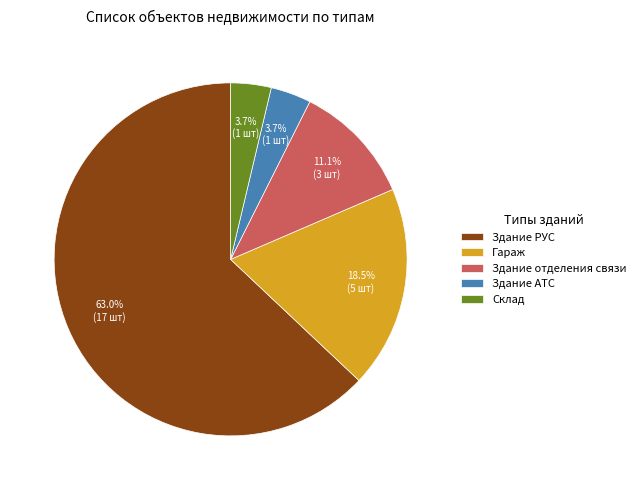

What percentage is NOT represented by Гараж?

81.5%